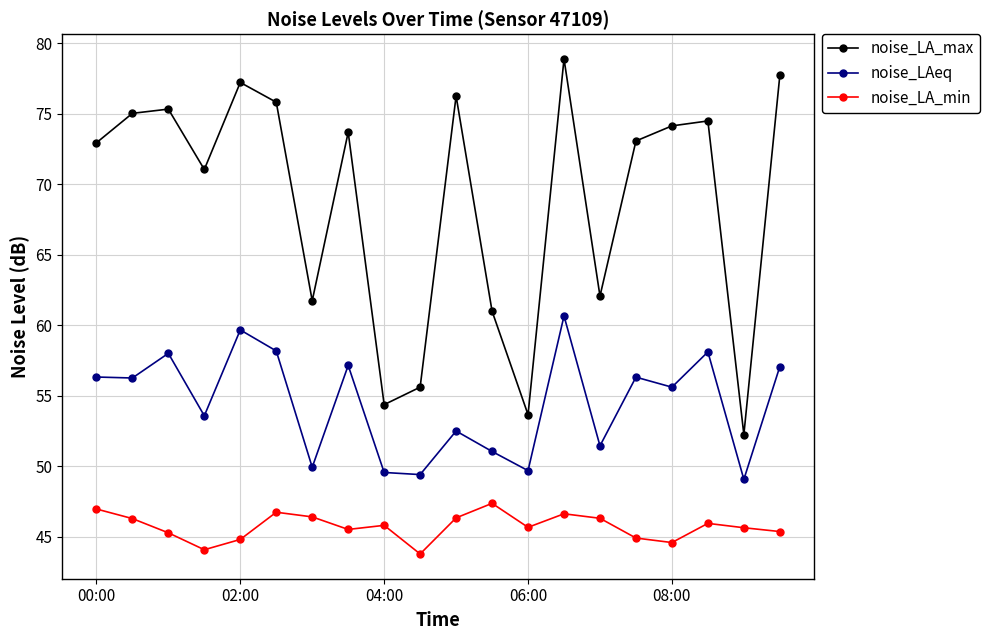

What is the smallest value displayed?

43.8